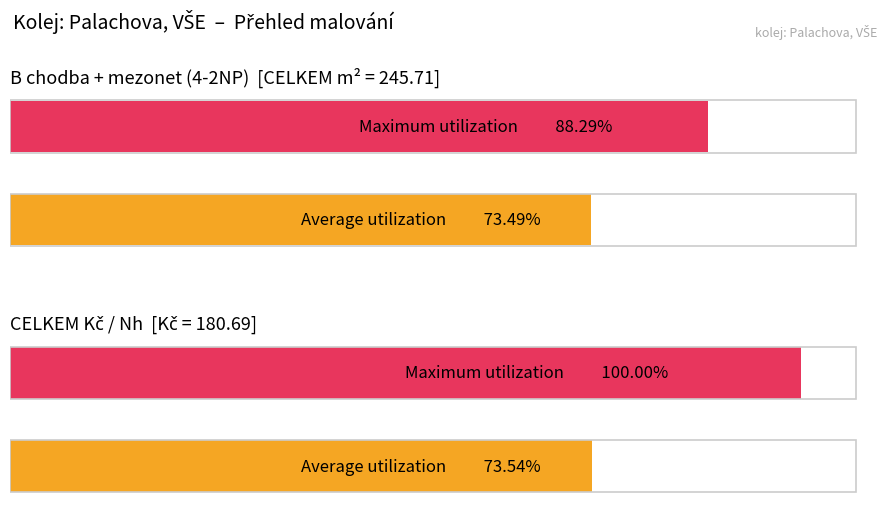

At how many categories does at least one series exceed 9?

1